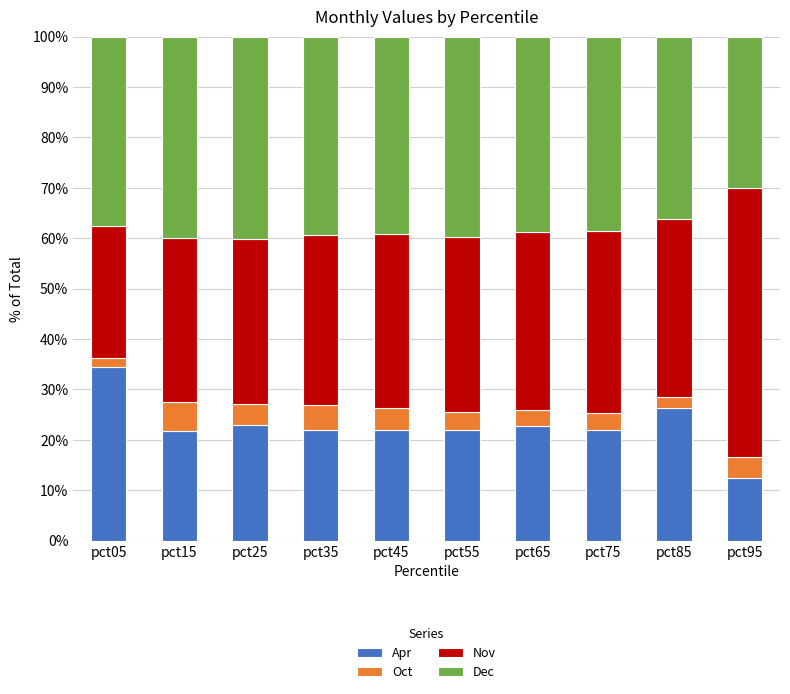

What is the lowest value of the Apr series?

12.3